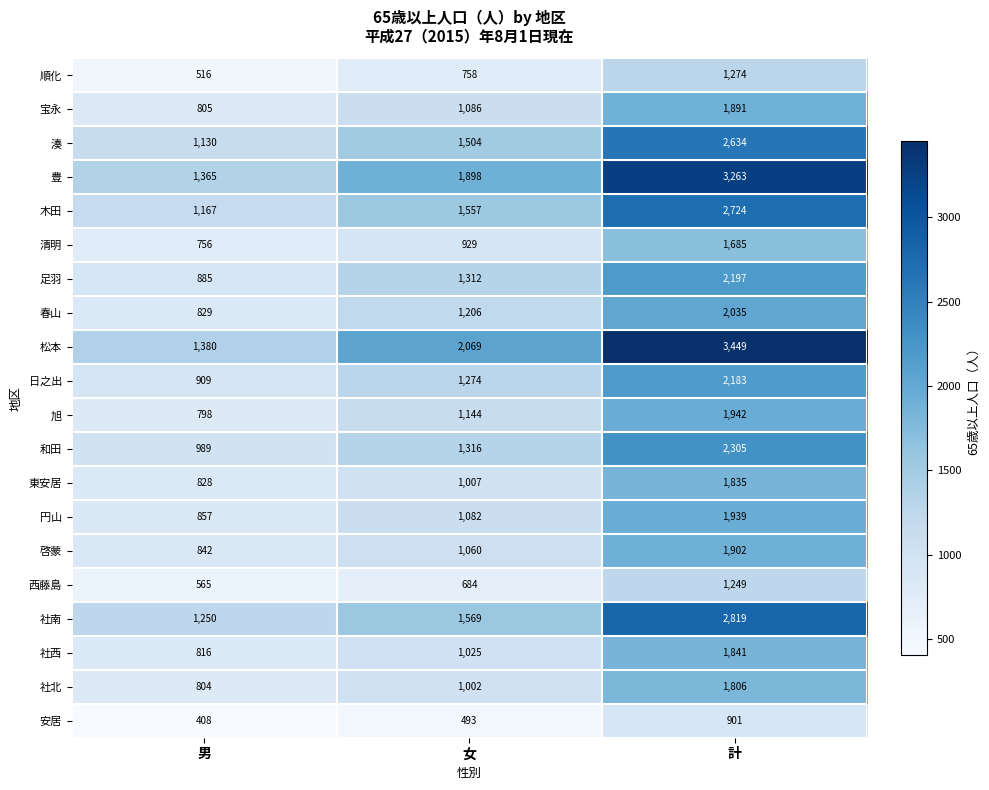

At which category does the chart reach its peak across all series?

計